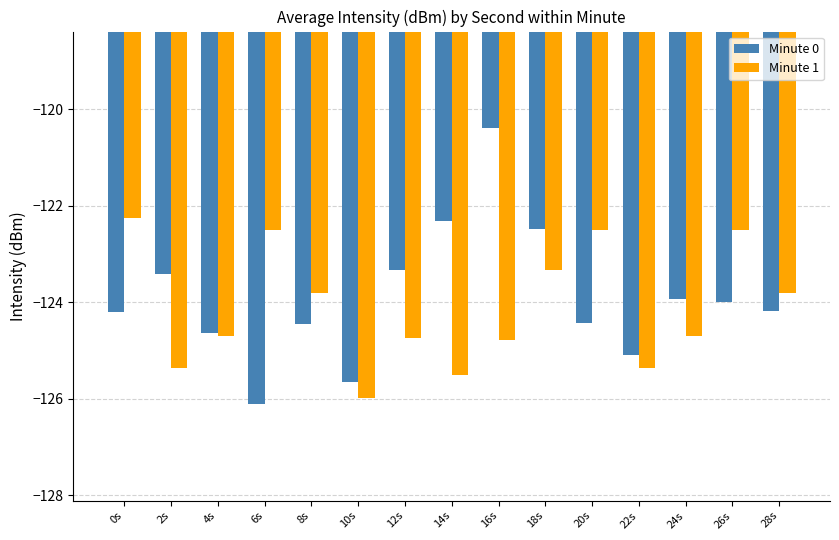

True or false: Minute 1 has a value of -172.8 at 6s.

False